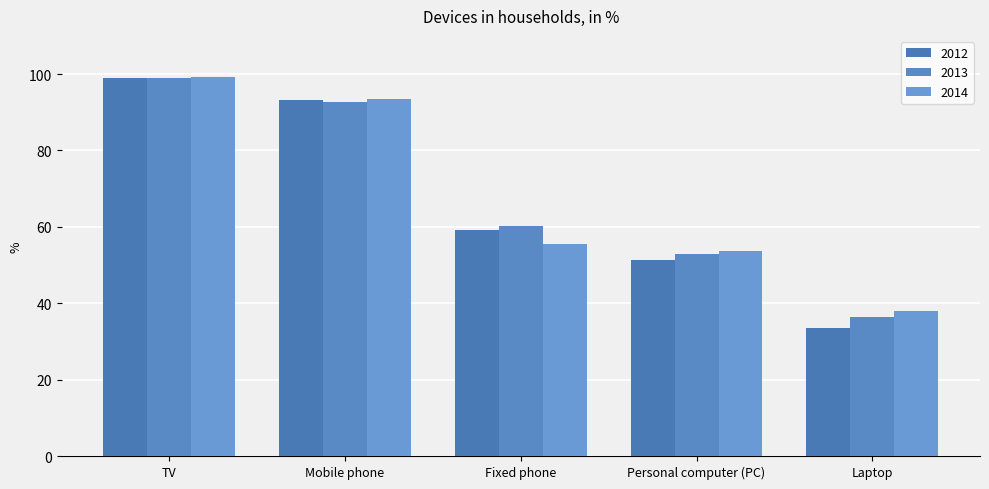

What is the label of the 3rd bar from the right?

Fixed phone